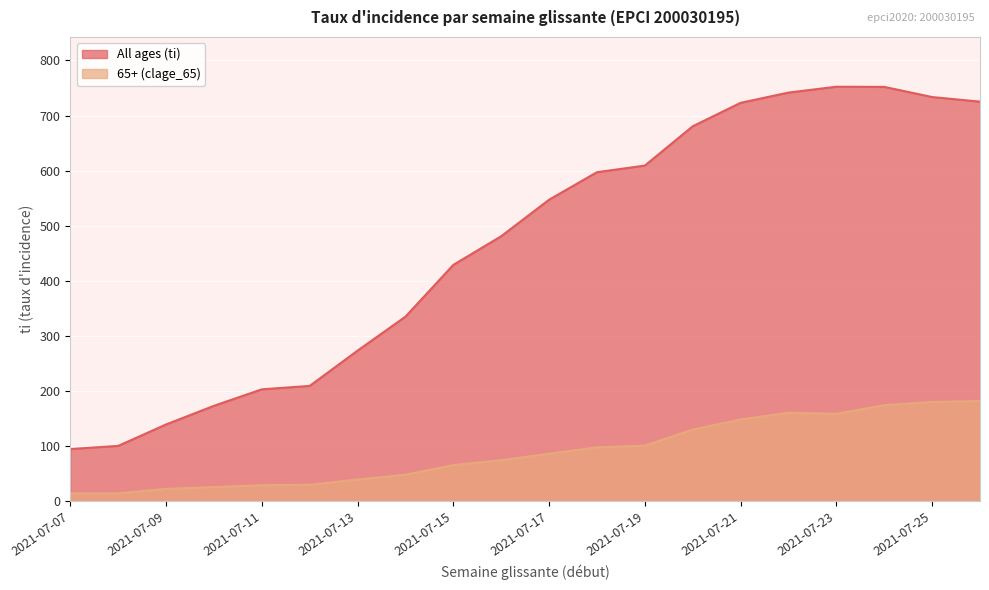

Between 2021-07-19 and 2021-07-15, which is larger?

2021-07-19